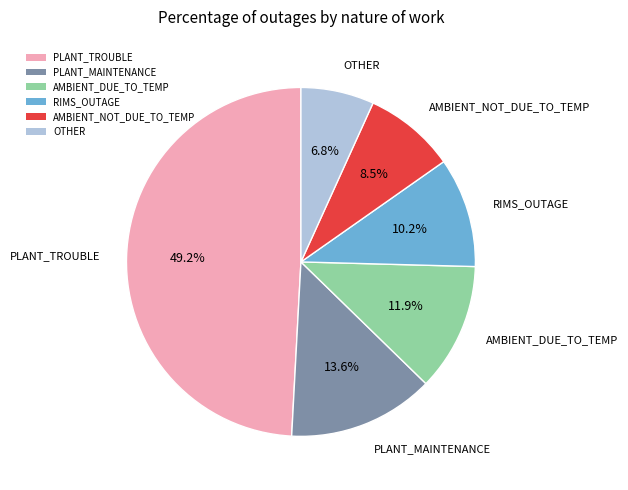

How many segments does this pie chart have?

6